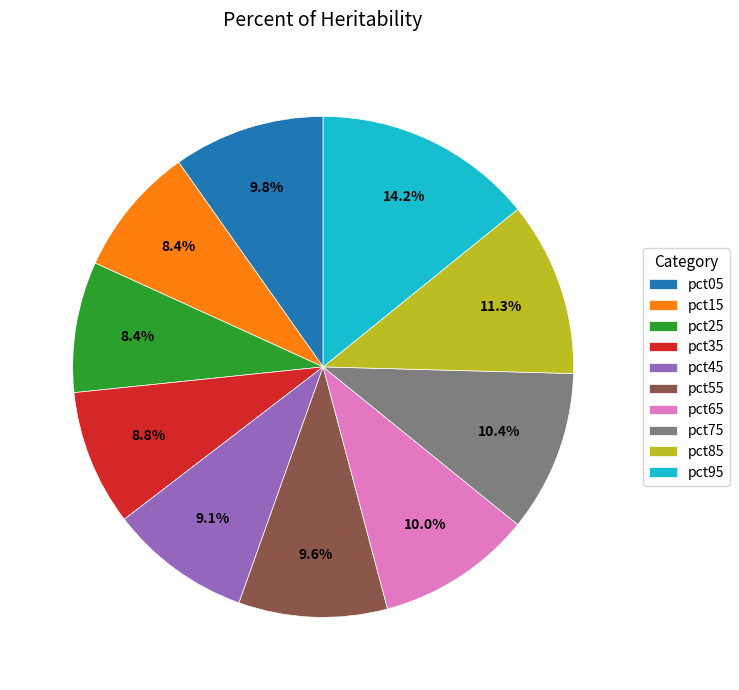

To the nearest percent, what is the difference between the largest and smallest slice percentages?

6%